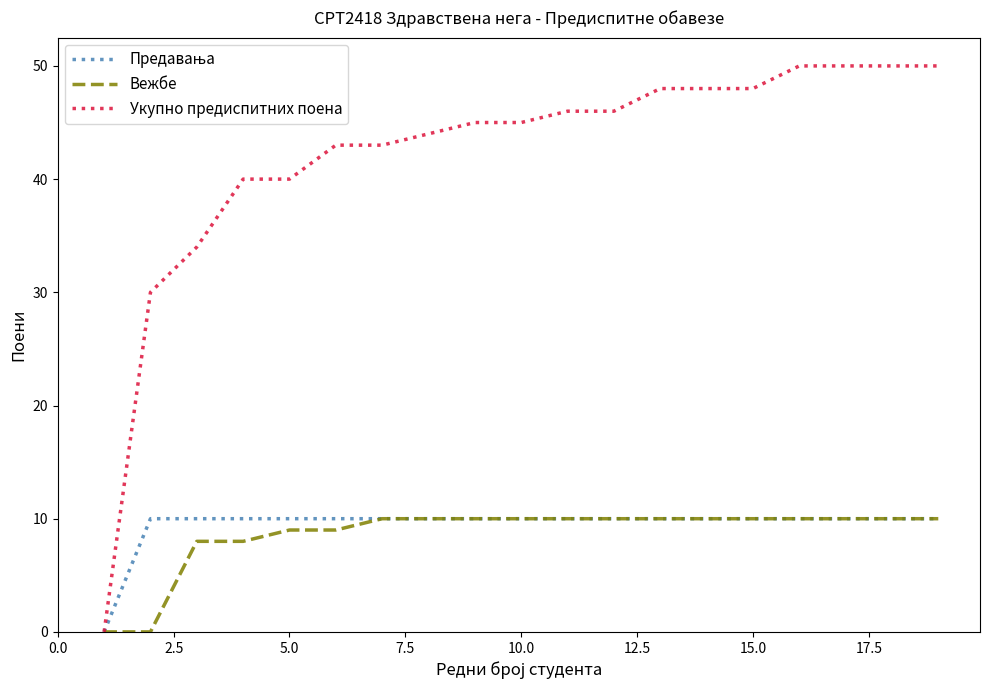

What is the greatest value displayed?

50